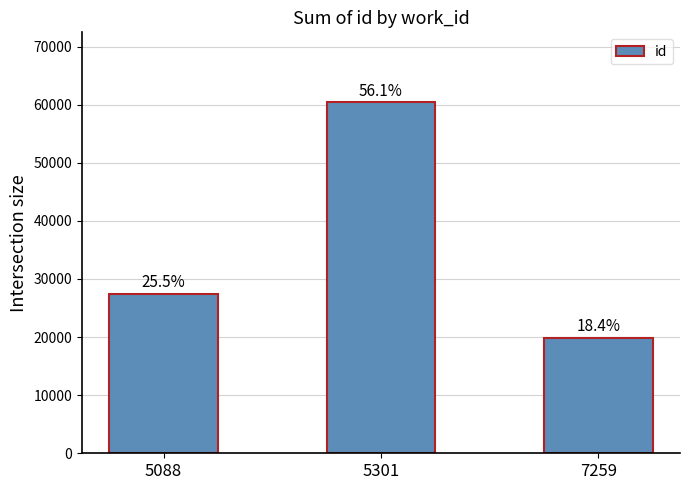

How many bars are there in total?

3